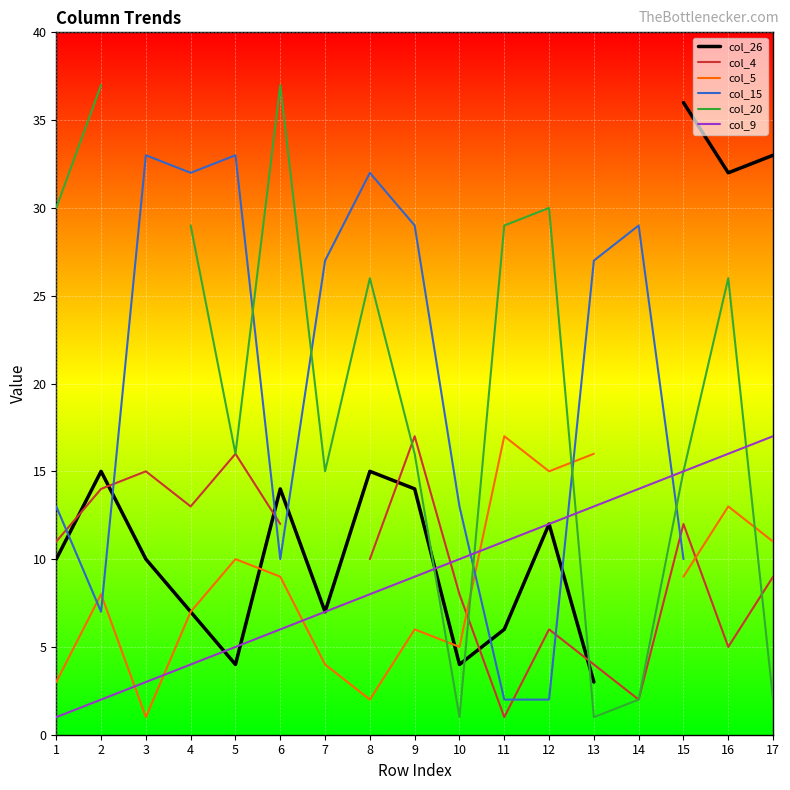

List the series in order of their peak value, lowest first.

col_4, col_5, col_9, col_15, col_26, col_20